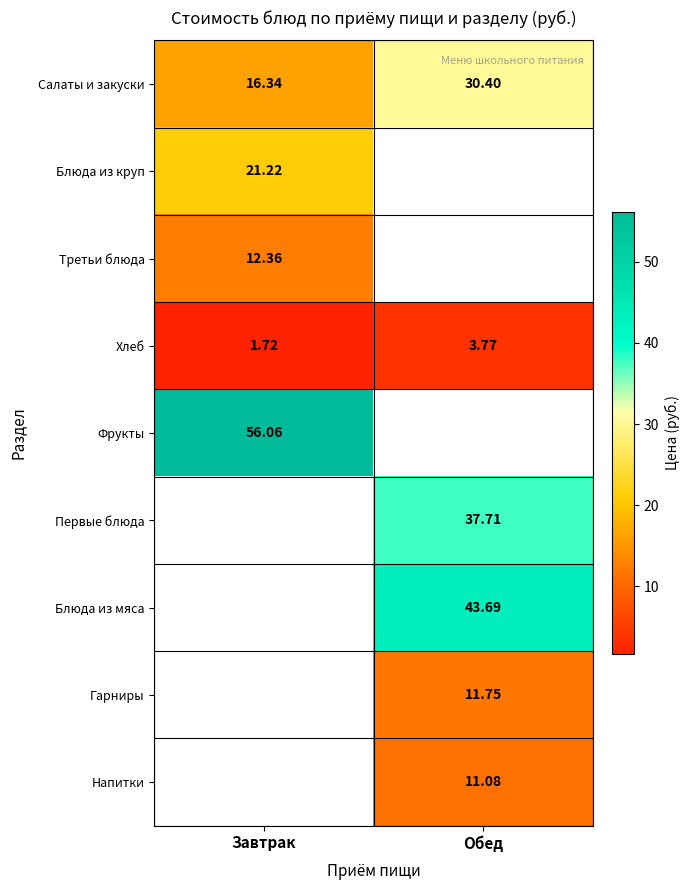

At which label is Салаты и закуски closest to 23?

Завтрак